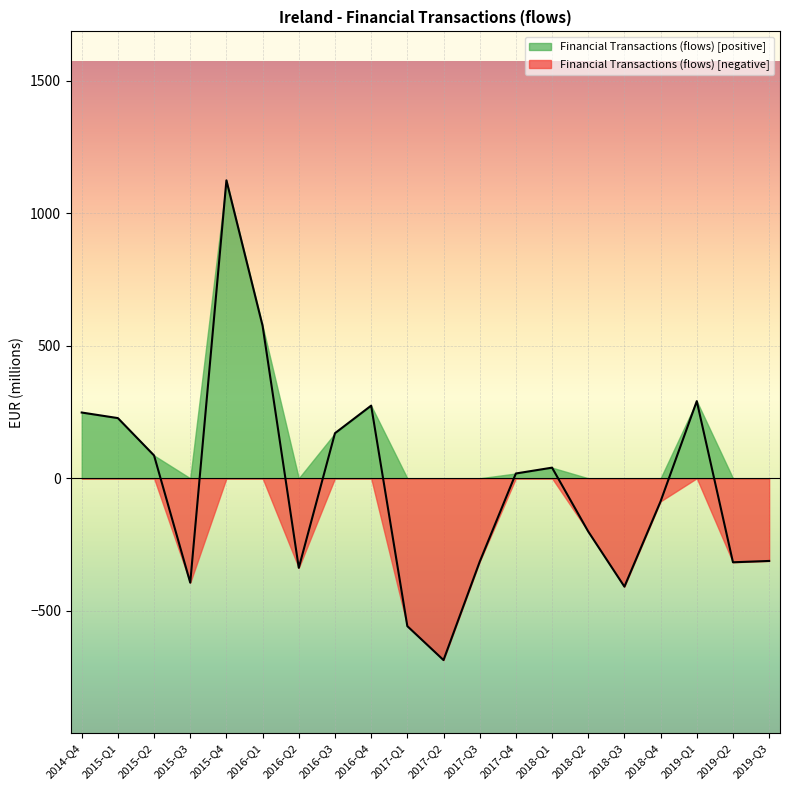

What is the change in value from 2017-Q4 to 2019-Q2?

-335